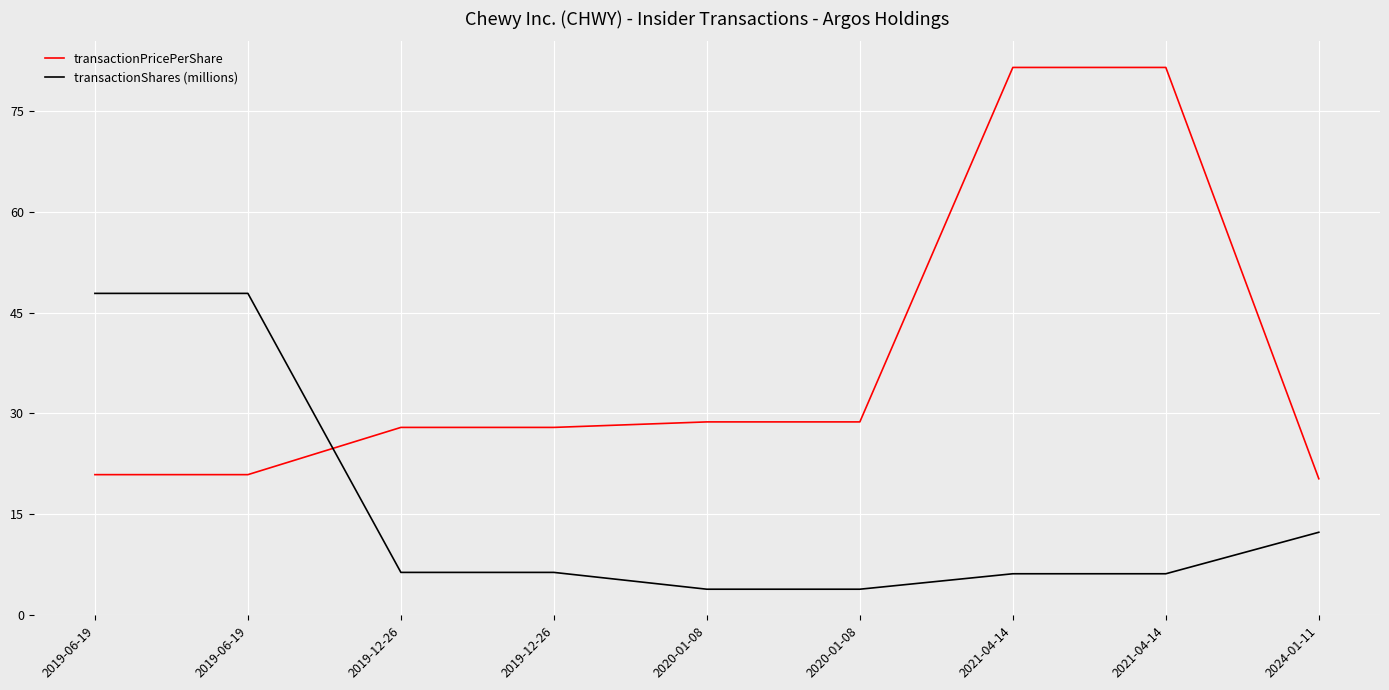

Which series has the largest total across all categories?

transactionPricePerShare